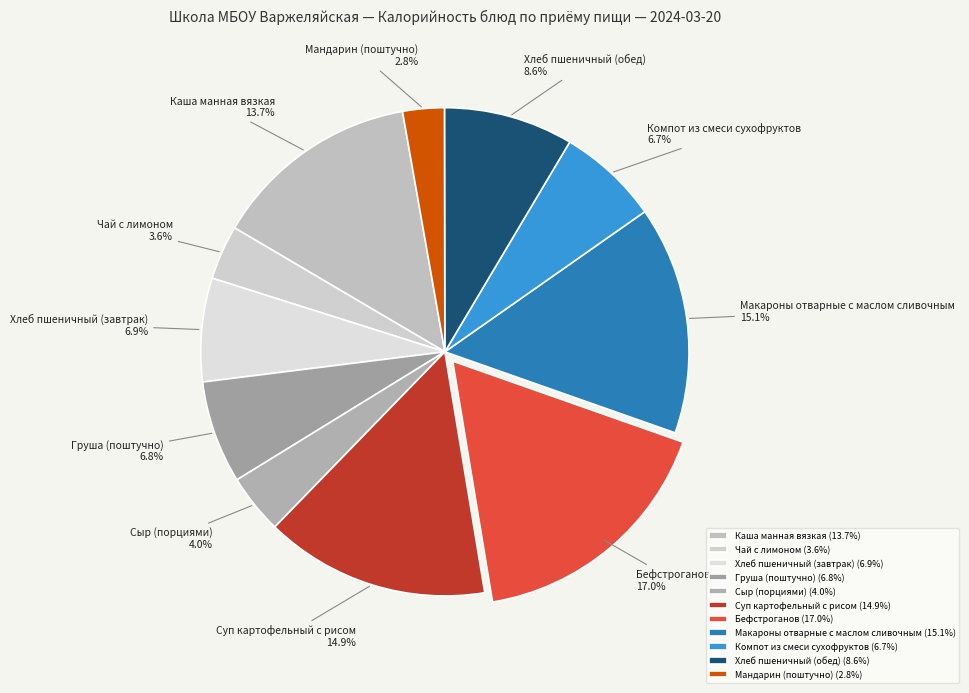

To the nearest percent, what portion does Бефстроганов represent?

17%